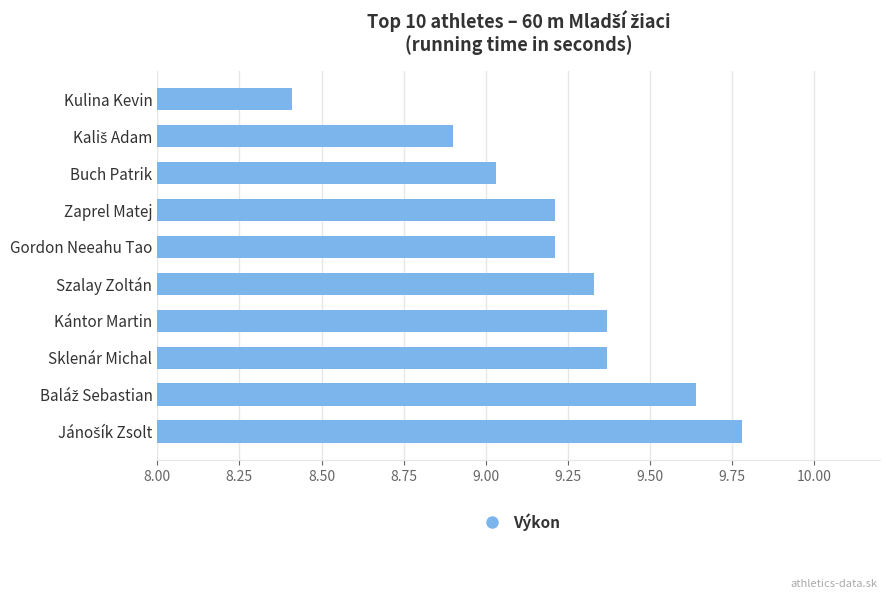

How many bars are there in total?

10